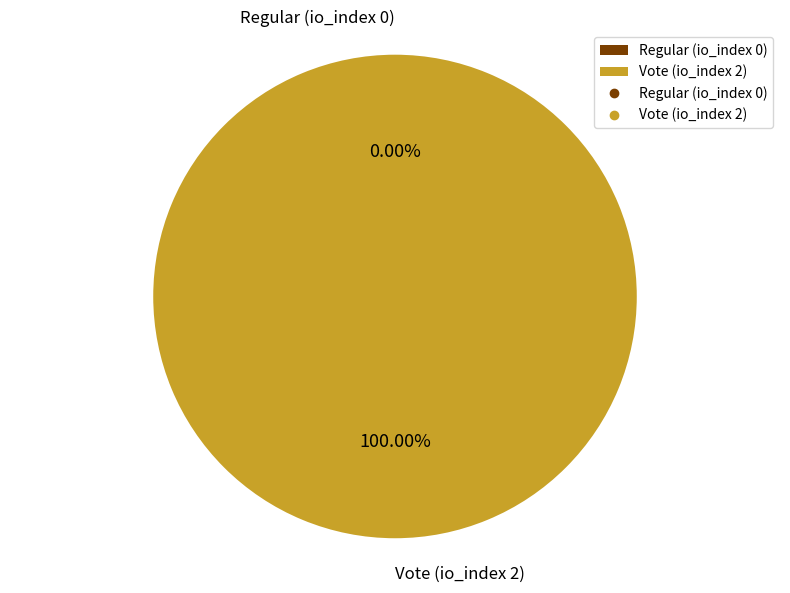

Between Regular (io_index 0) and Vote (io_index 2), which is larger?

Vote (io_index 2)